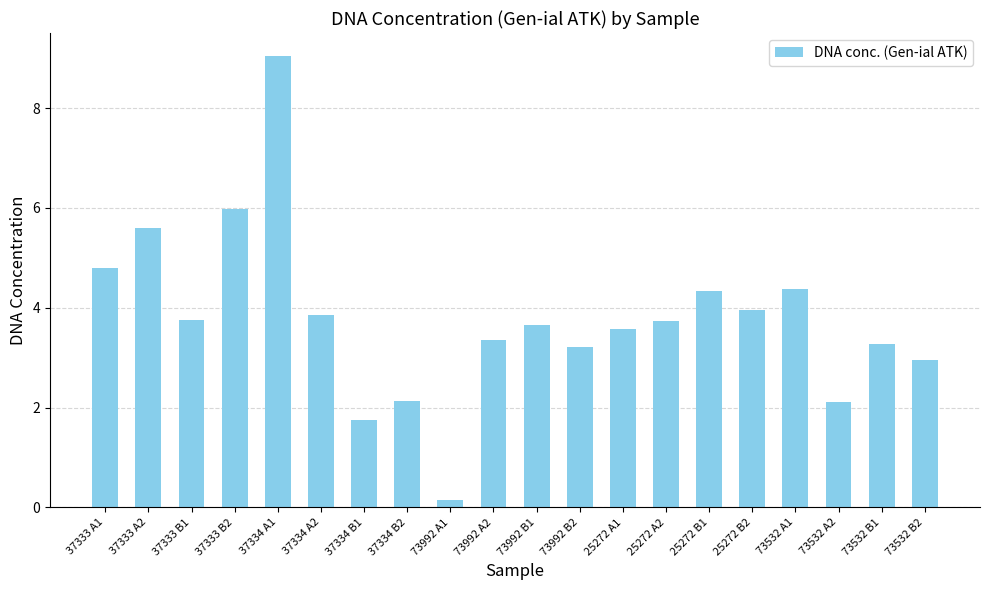

How many data points are above 3?

15